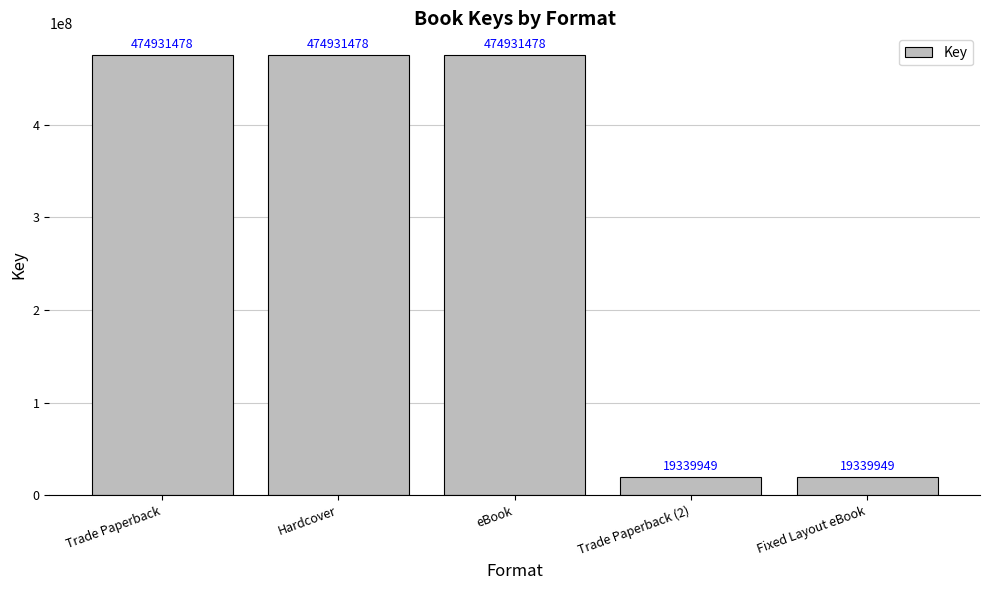

What is the average value?

292694866